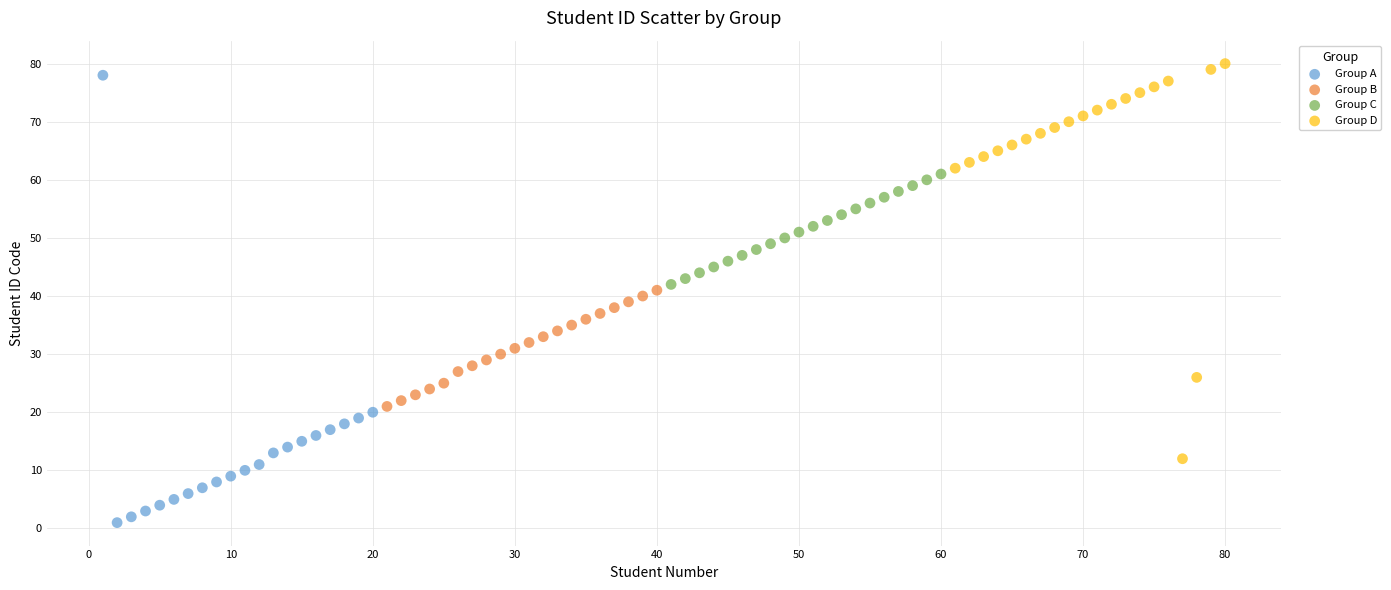

What are all the series names shown in the legend?

Group A, Group B, Group C, Group D